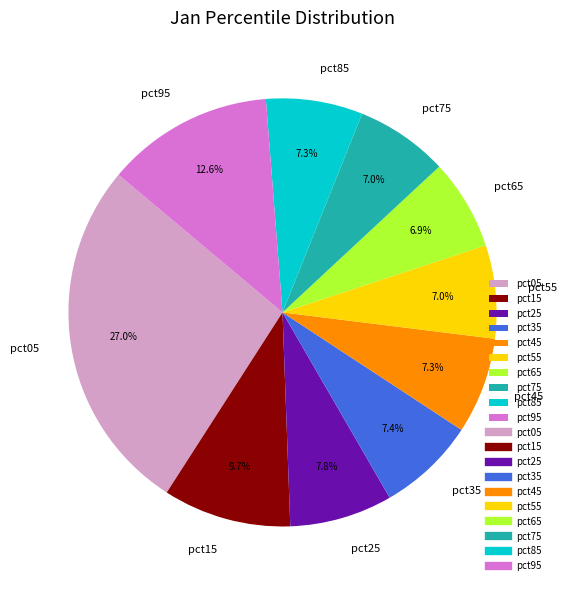

Which category has the biggest portion of the pie?

pct05